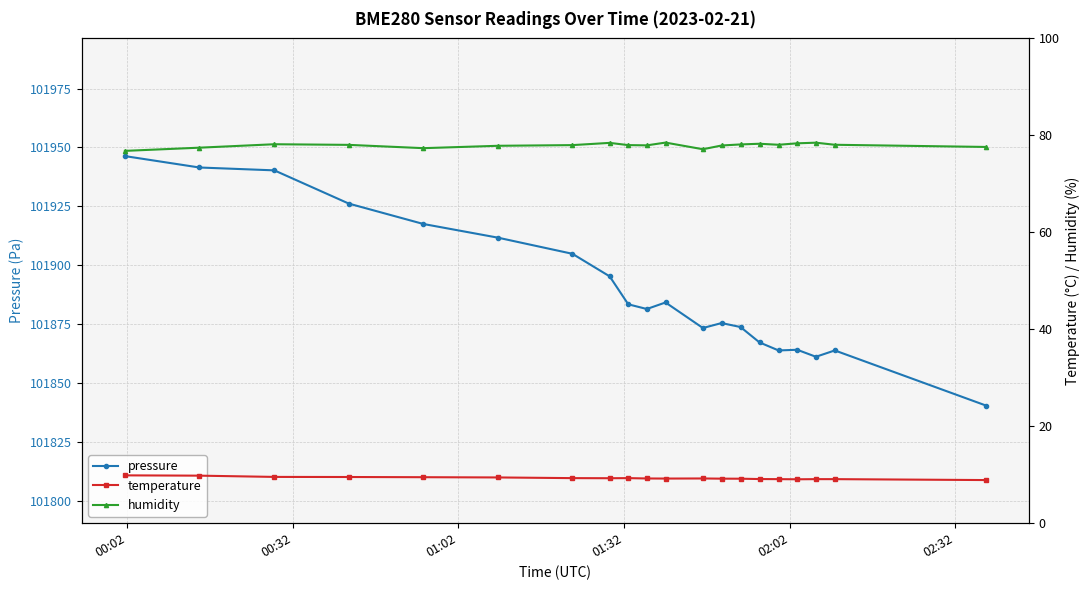

What is the minimum value for pressure?

101840.4